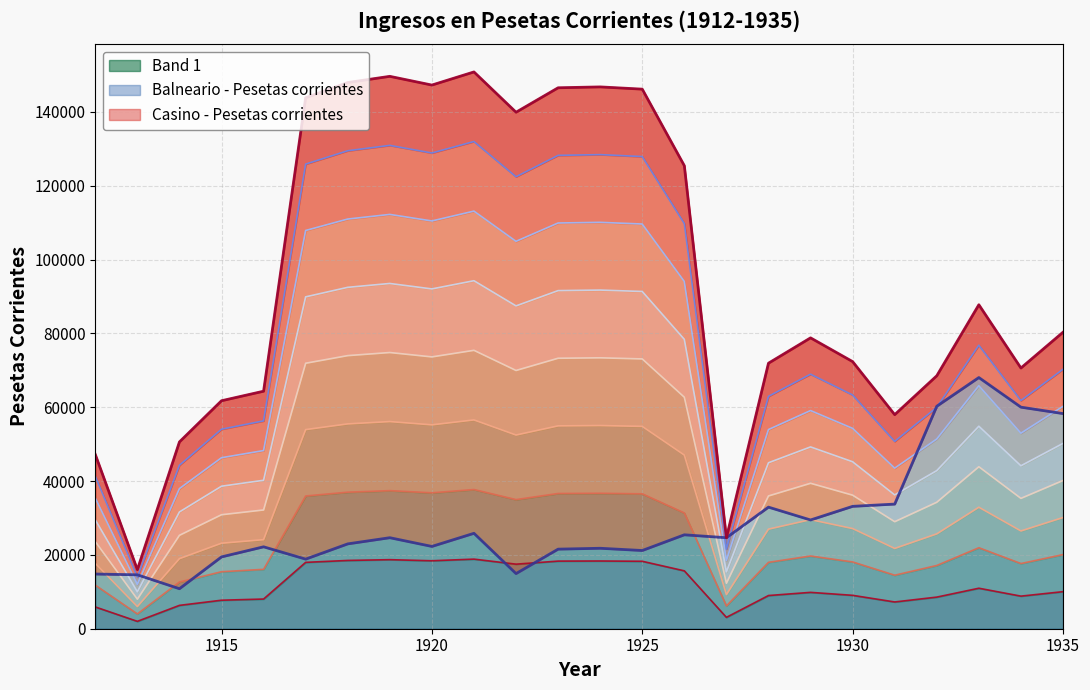

How many points are lower than both their immediate neighbors (excluding endpoints)?

7